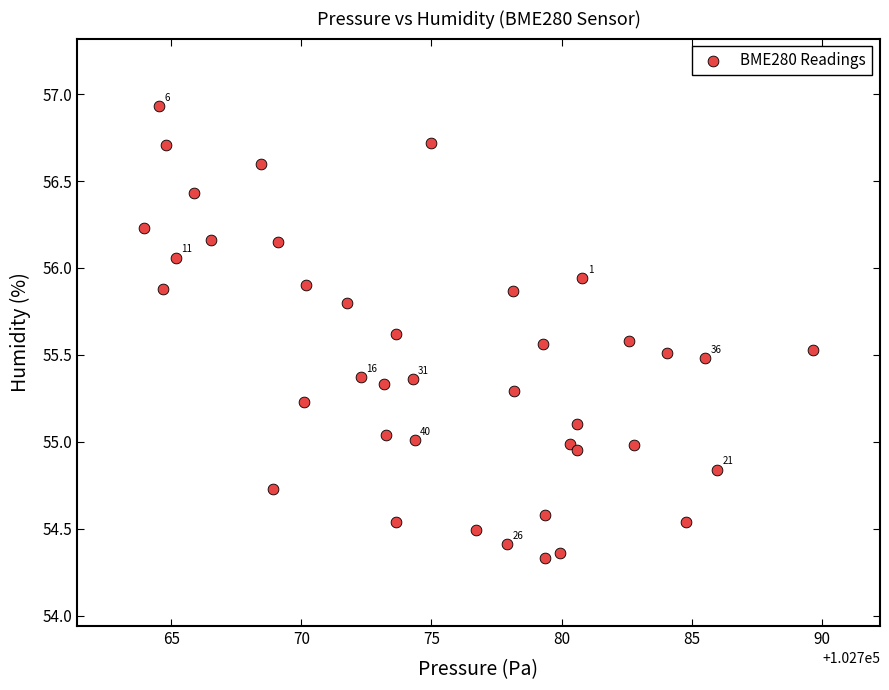

What is the range of X values (max minus min)?

25.7